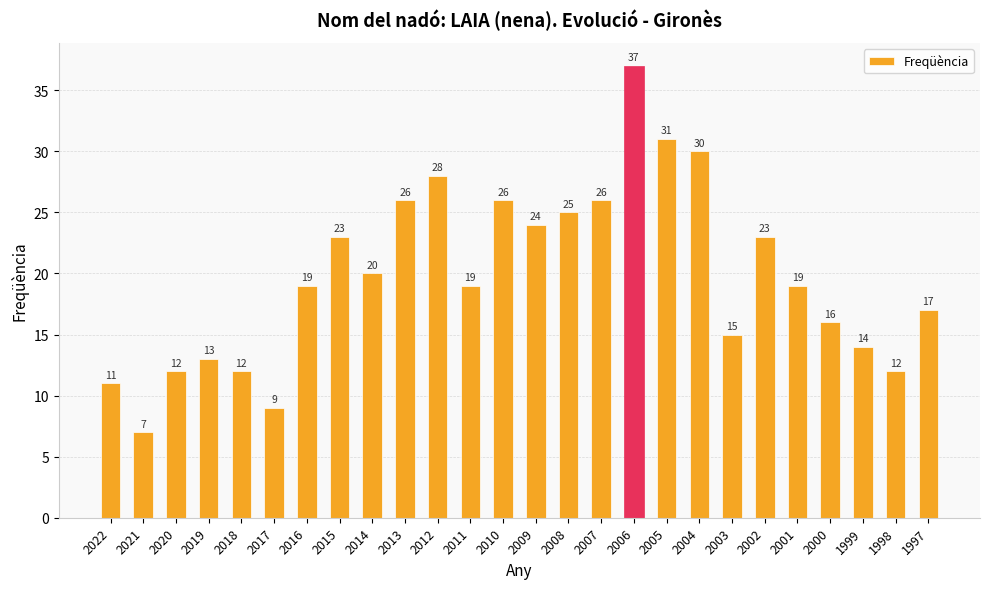

Which category has the highest value across all series?

2006